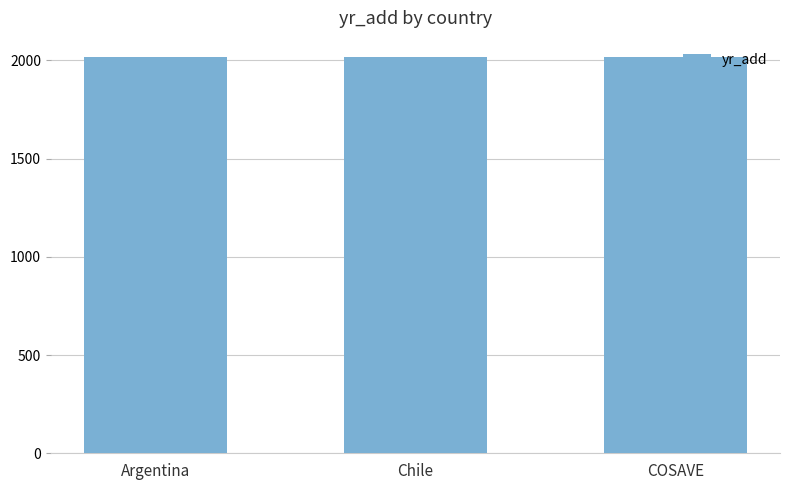

What is the value of the 1st bar from the left?

2019